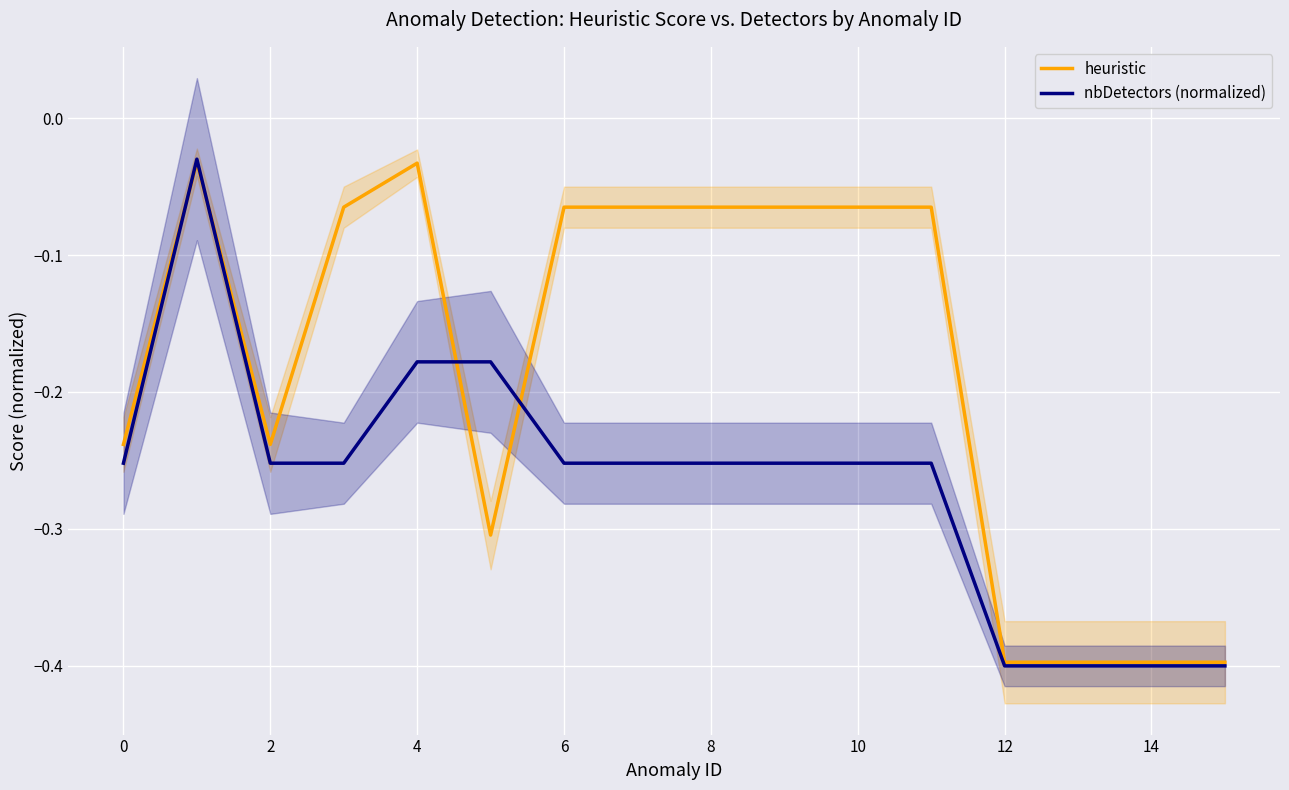

Is it true that nbDetectors (normalized) equals -0.4 at 11?

False